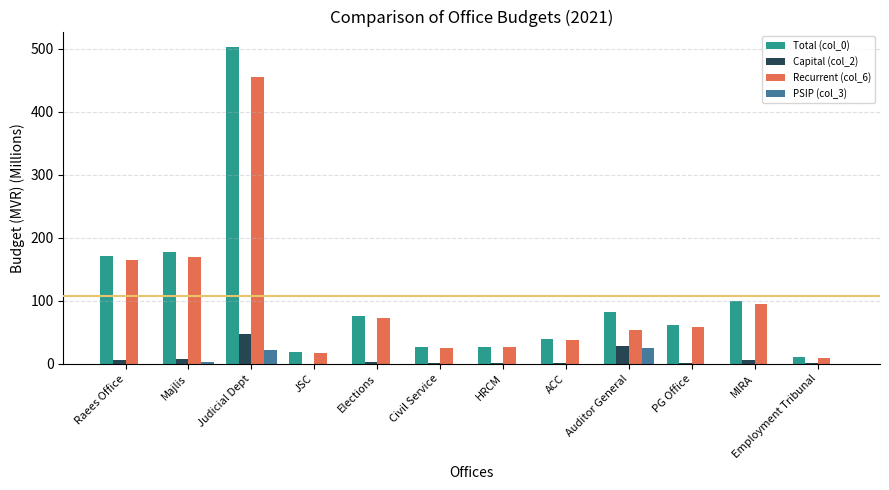

The Recurrent (col_6) series shows 130.6 at Elections. True or false?

False